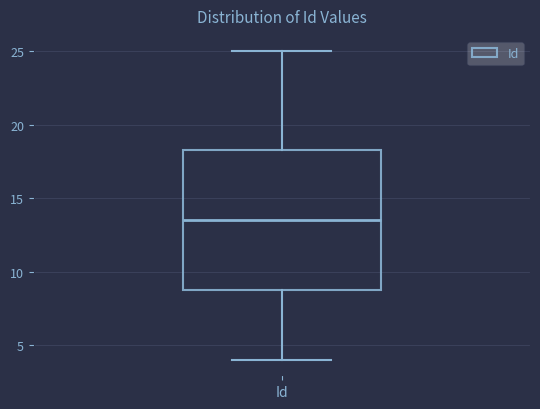

Transcribe this box plot: give where the median line is, the range the box spans, and where the two whiskers end, as read against the y-axis. The values are not printed on the chart, so give them approximately, as read against the axis.

median 13.5, box 9.0 to 18.5, whiskers 4.0 to 25.0